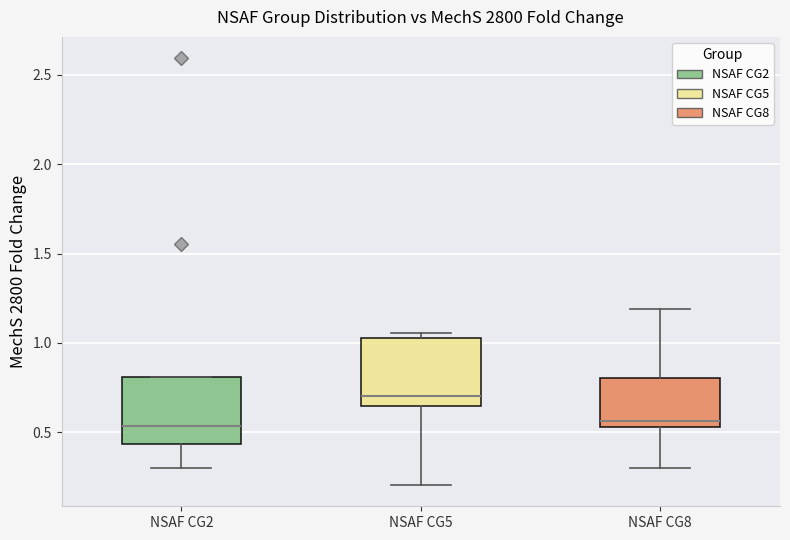

Where is the lower edge of the box for NSAF CG2 on the y-axis? The values are not printed on the chart, so give them approximately, as read against the axis.

0.45